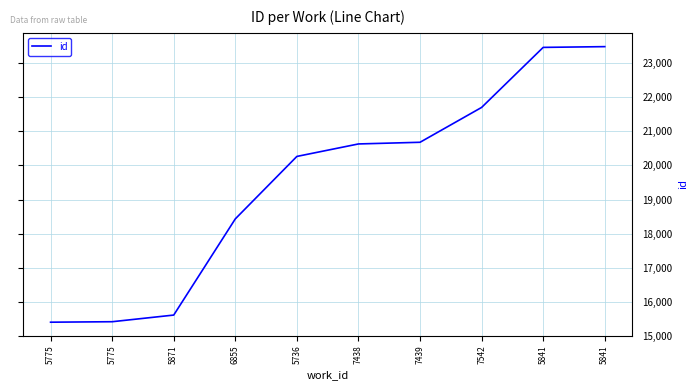

Reading left to right, extract all data points from this chart.

15402	15416	15611	18432	20264	20630	20679	21701	23462	23484